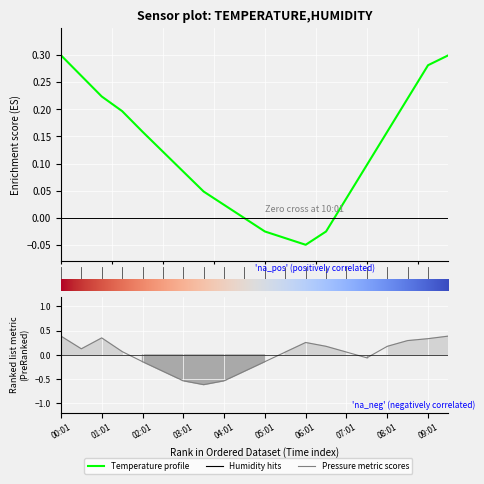

Is this an area chart (filled region under the line)?

No